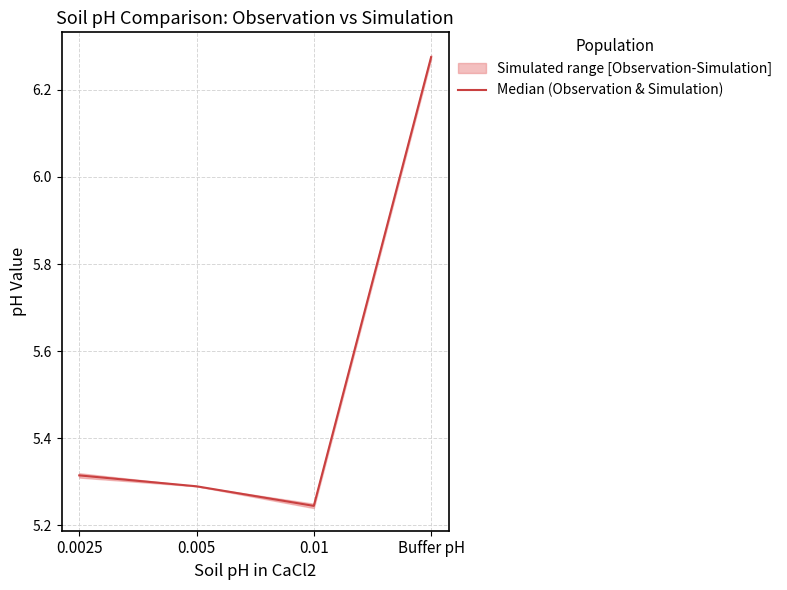

The value at 0.01 is 5.2. True or false?

True